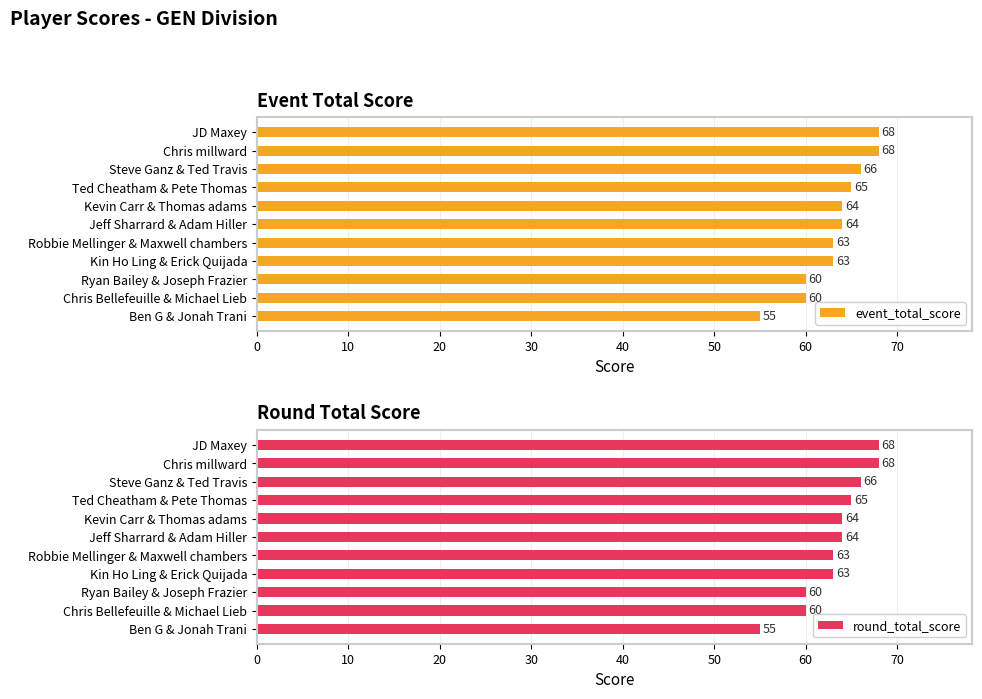

The event_total_score series shows 114 at Steve Ganz & Ted Travis. True or false?

False